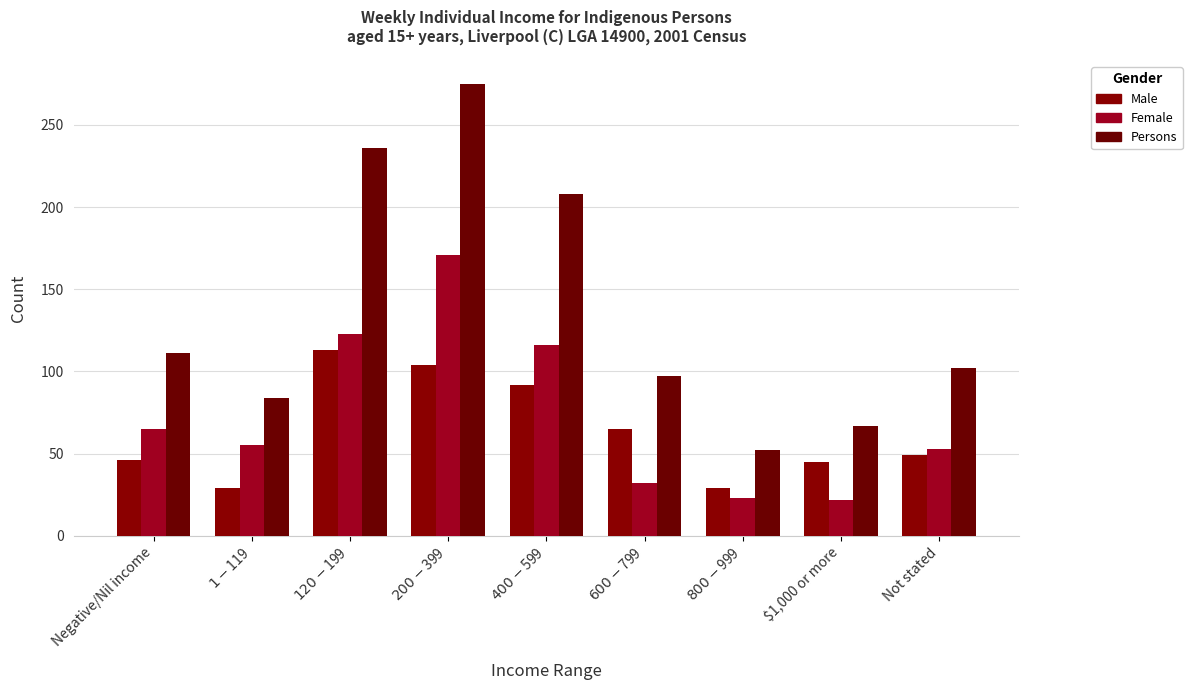

Between $600-$799 and Not stated, which series saw the biggest shift?

Female